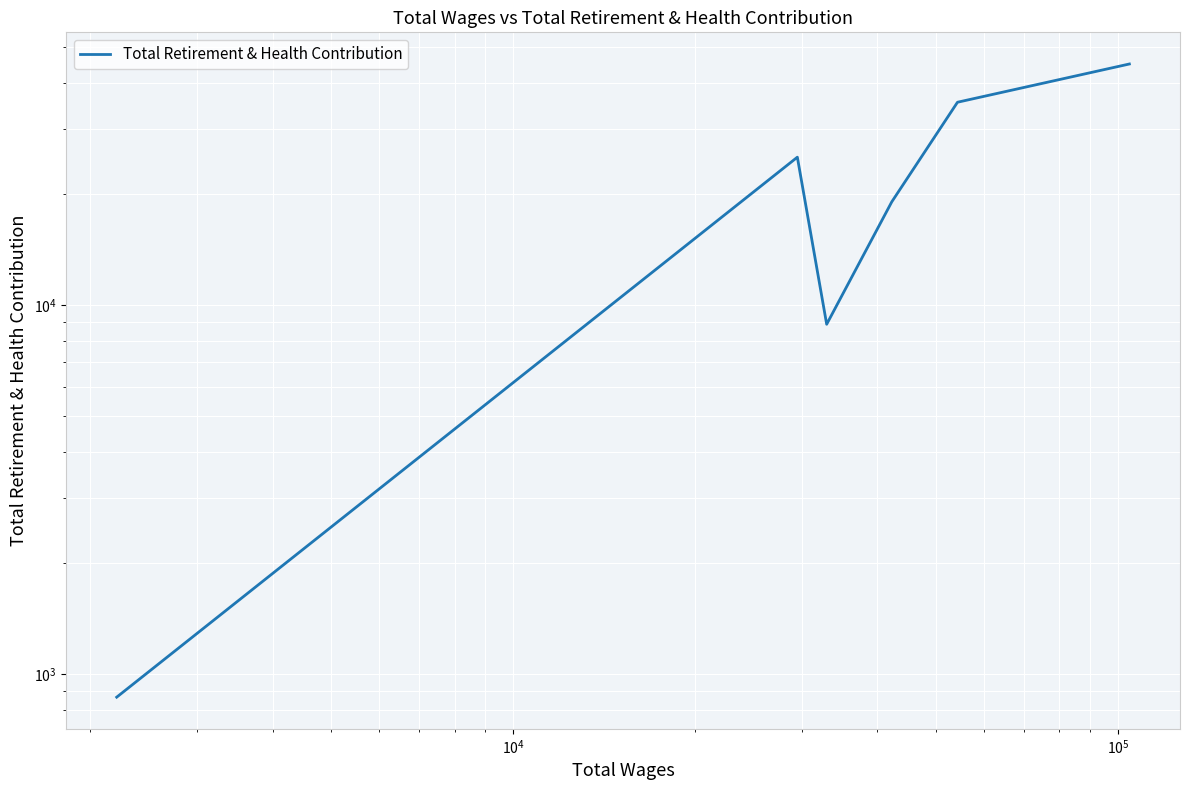

How many interior local valleys (lower than both neighbors) does the data have?

1